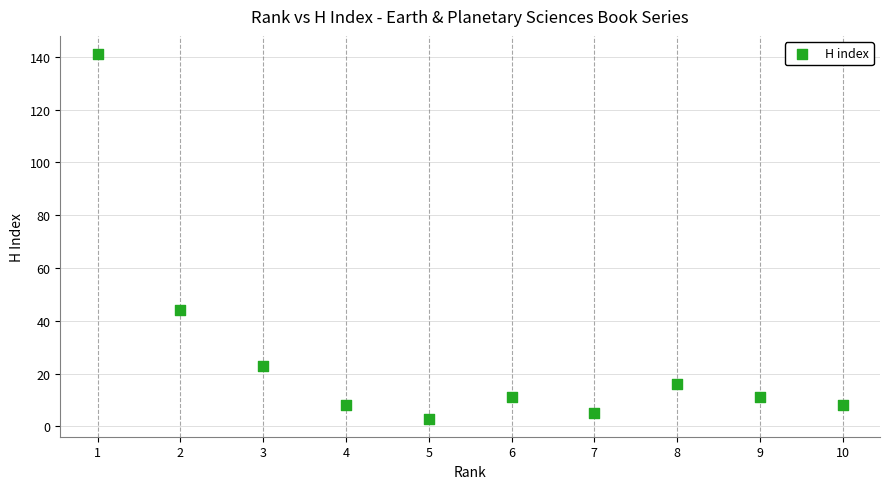

What Y value in the scatter plot is closest to 72?

44